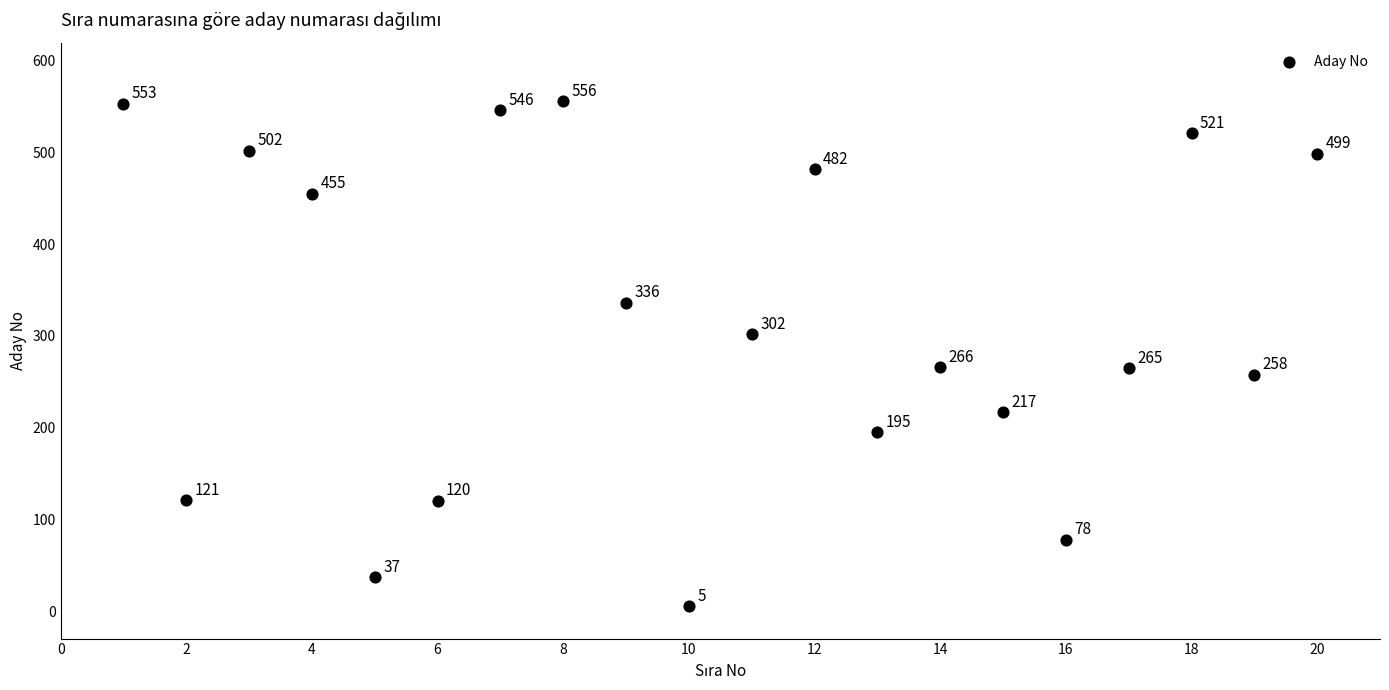

What Y value in the scatter plot is closest to 280?

266